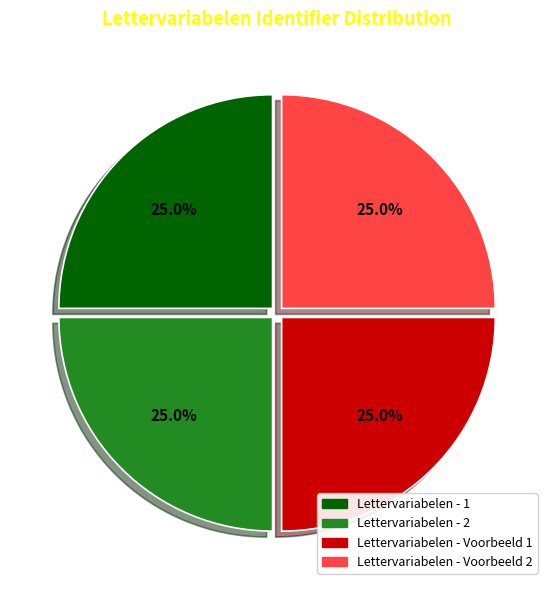

Approximately how many times larger is the value at Lettervariabelen - 1 compared to Lettervariabelen - 2?

1.0